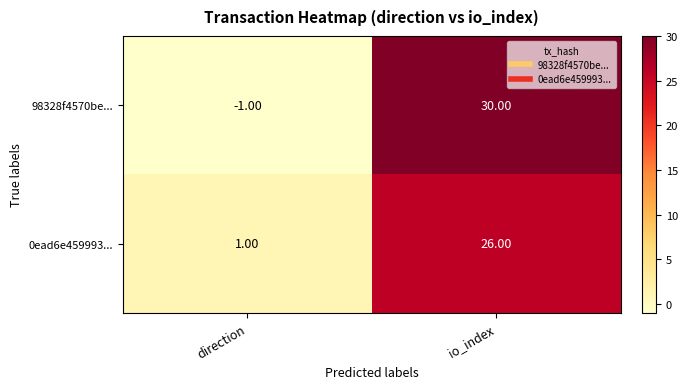

Rank the series at direction from highest to lowest value.

0ead6e459993..., 98328f4570be...